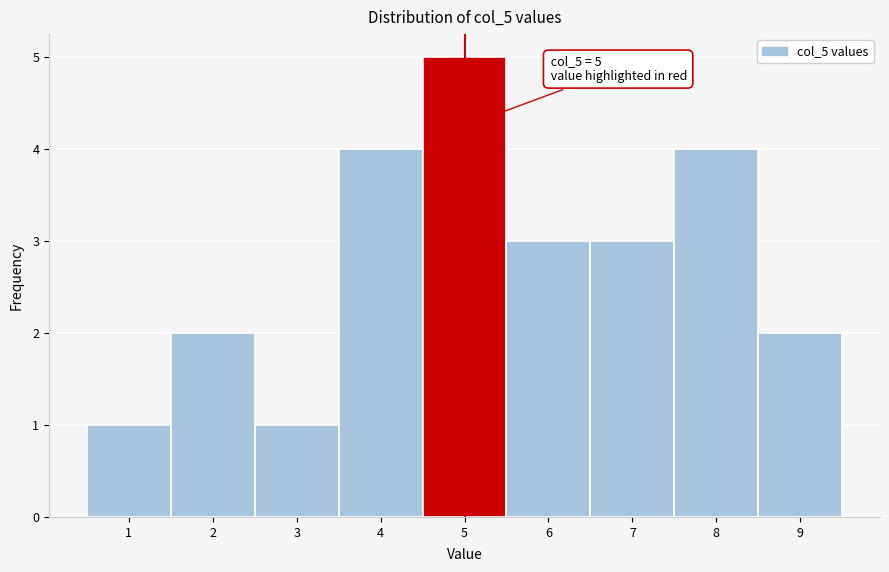

Over which range of the x-axis is the bar tallest?

4.5 to 5.5